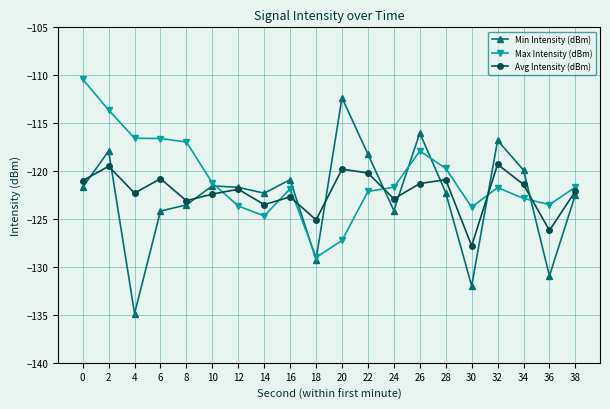

List the series in order of their peak value, lowest first.

Avg Intensity (dBm), Min Intensity (dBm), Max Intensity (dBm)